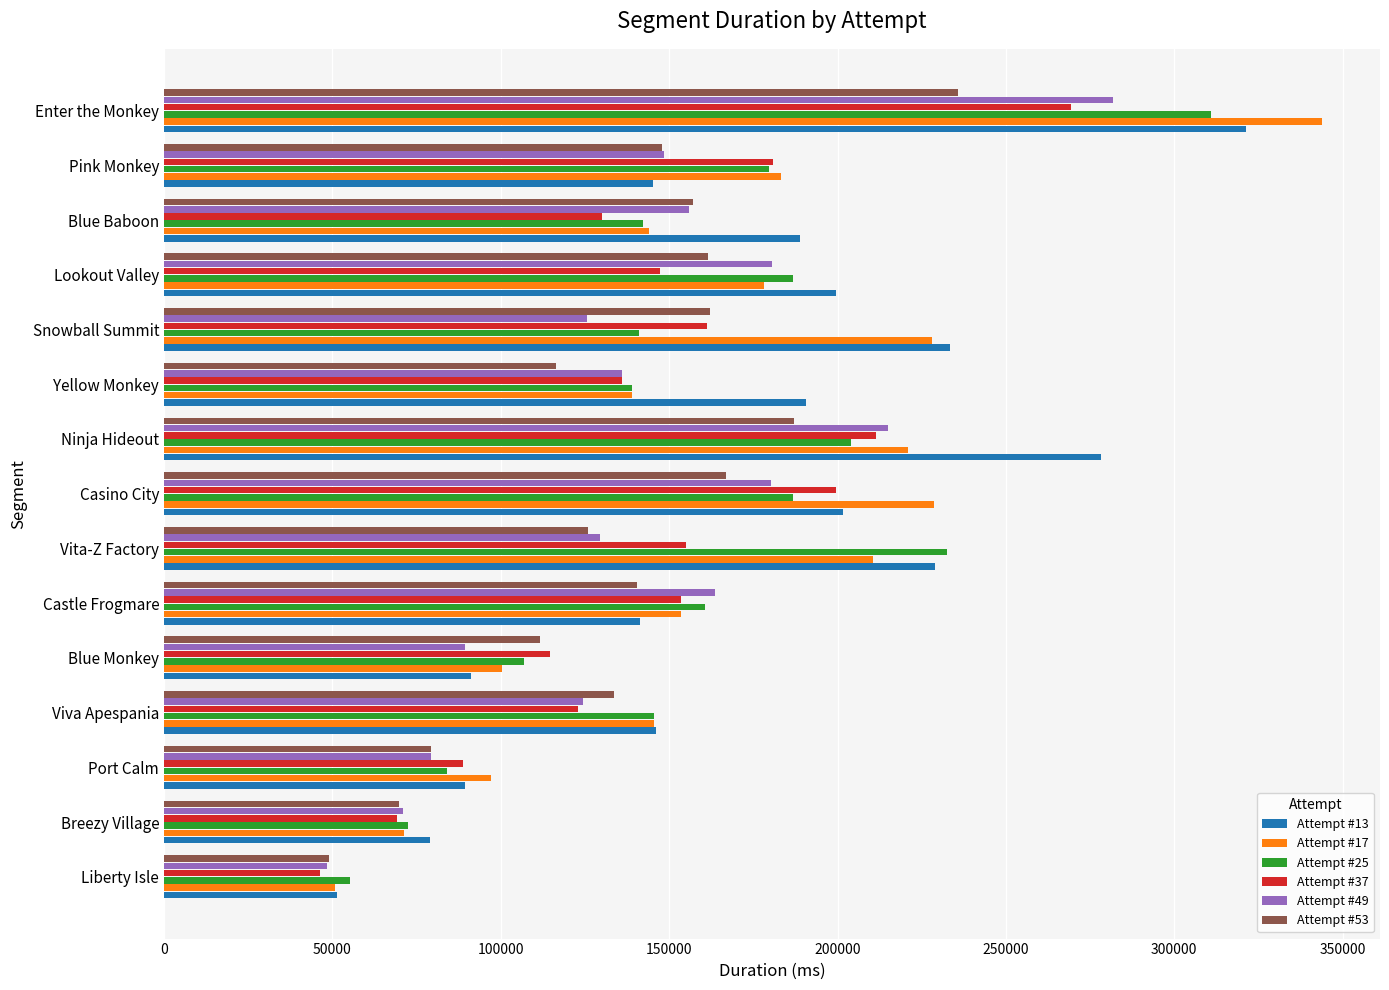

Rank the series by their maximum value, from highest to lowest.

Attempt #17, Attempt #13, Attempt #25, Attempt #49, Attempt #37, Attempt #53